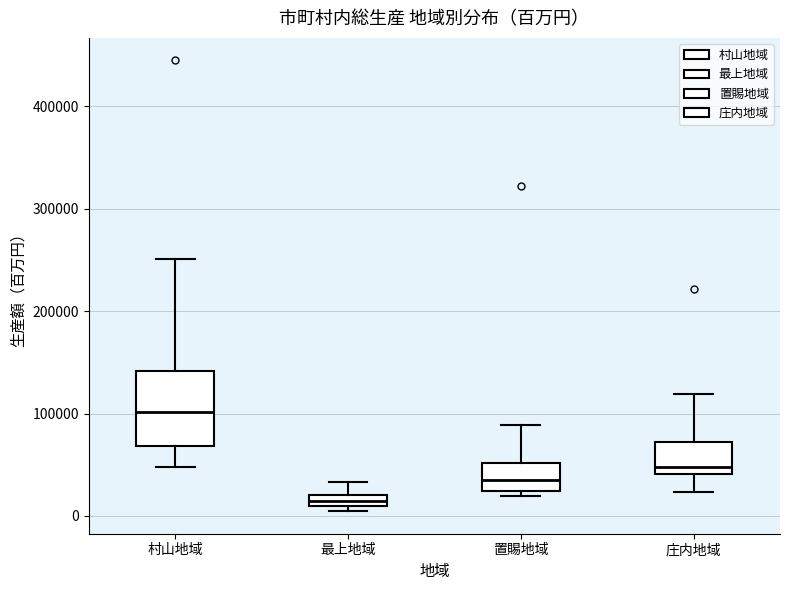

Which box's median line is the highest?

村山地域